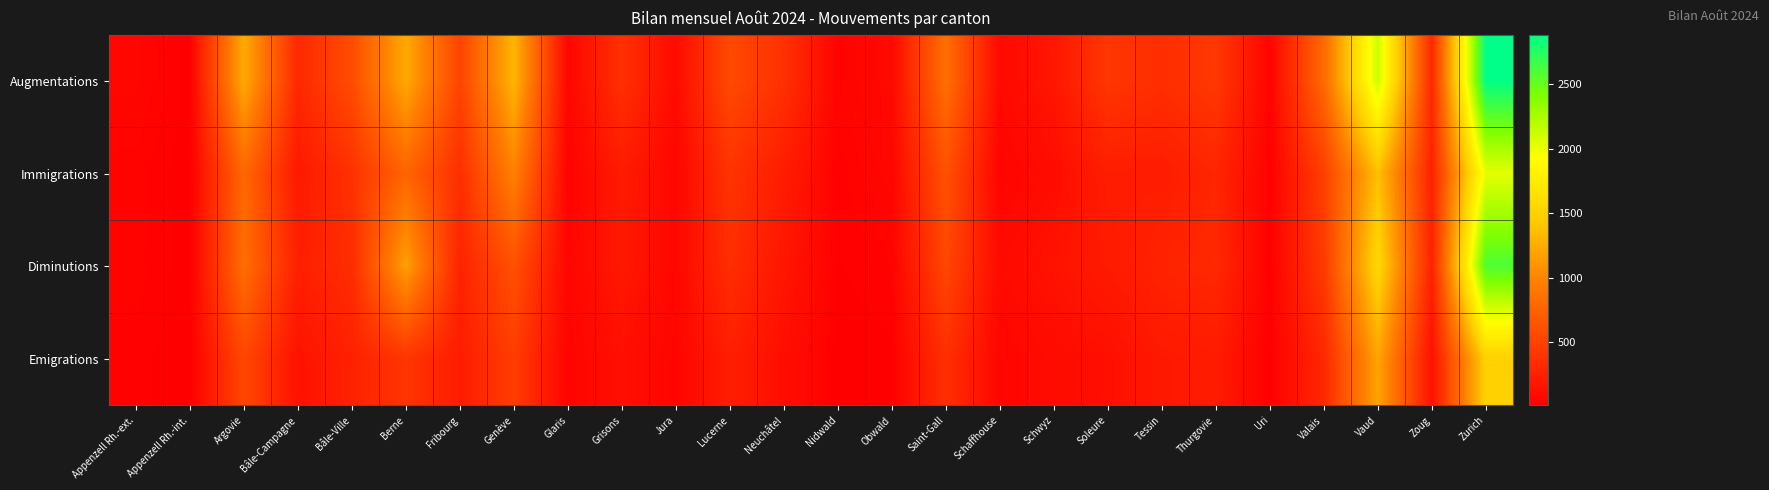

What is the difference between the highest and lowest values at Thurgovie?

214